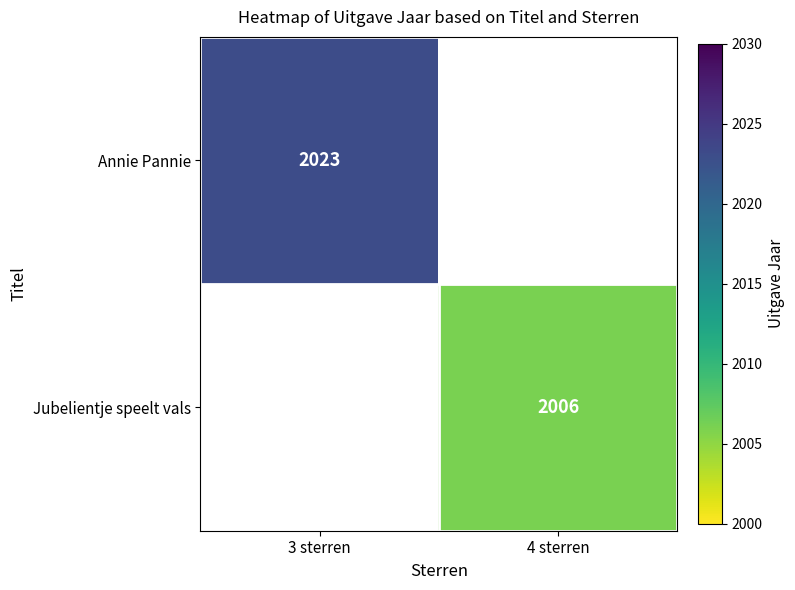

At how many categories does at least one series exceed 2007?

1